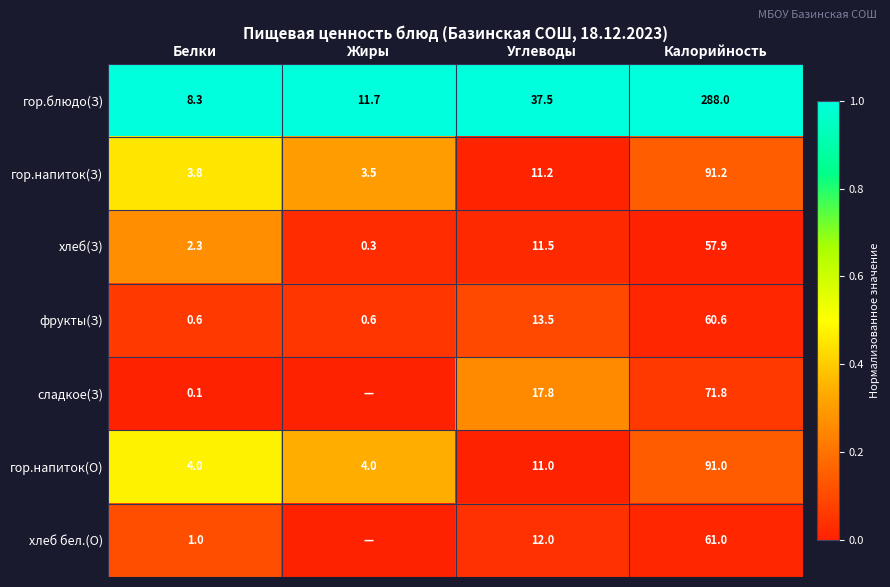

Rank the categories by гор.блюдо(З) value from highest to lowest.

Калорийность, Углеводы, Жиры, Белки